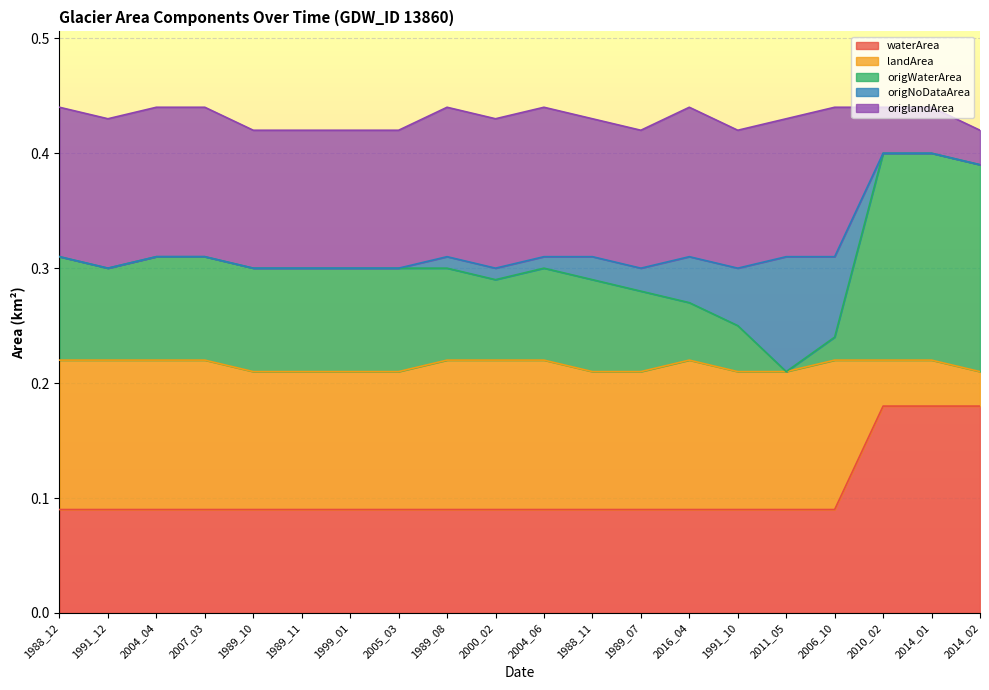

Which has a higher value, 1989_11 or 1991_10?

1989_11